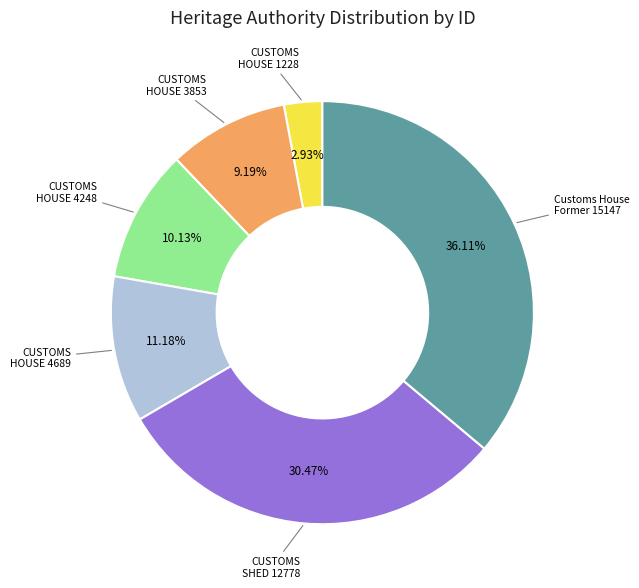

Do Customs House Former 15147 and CUSTOMS HOUSE 3853 together represent more than half of the pie?

No